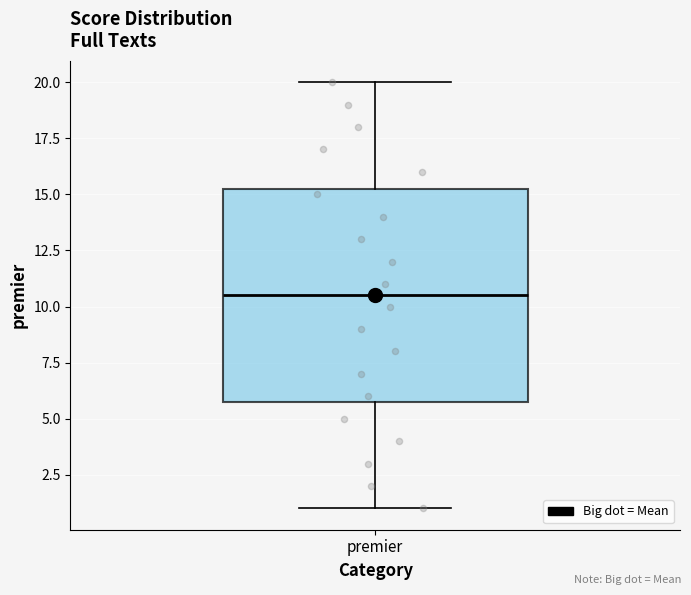

Where does the median line of the box for premier sit on the y-axis? The values are not printed on the chart, so give them approximately, as read against the axis.

10.5